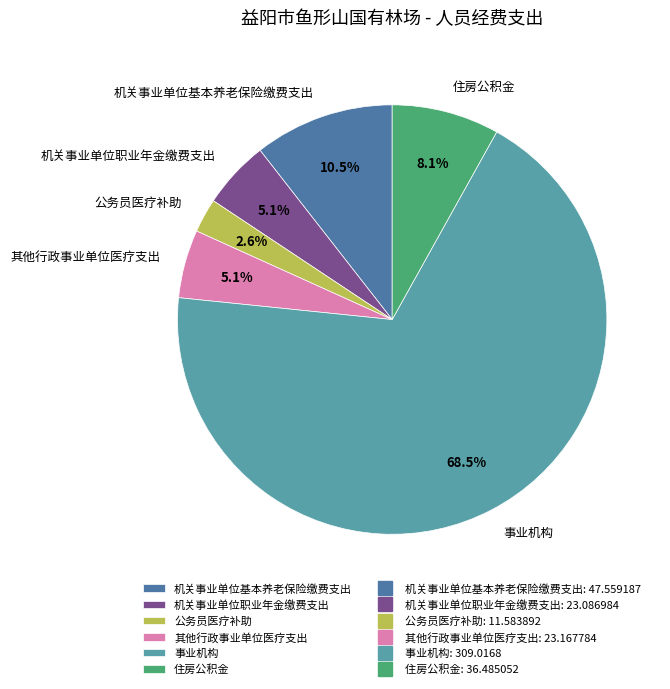

To the nearest percent, what is the average slice percentage?

17%